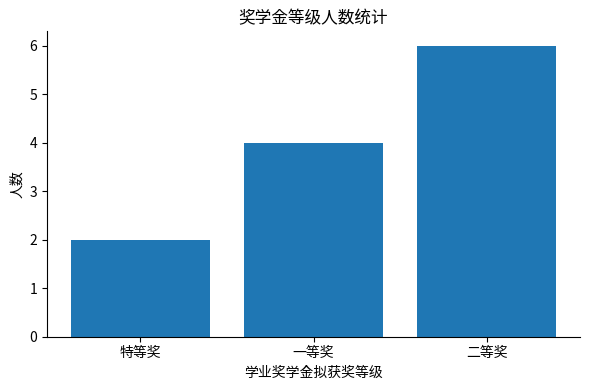

Read the value at 一等奖.

4